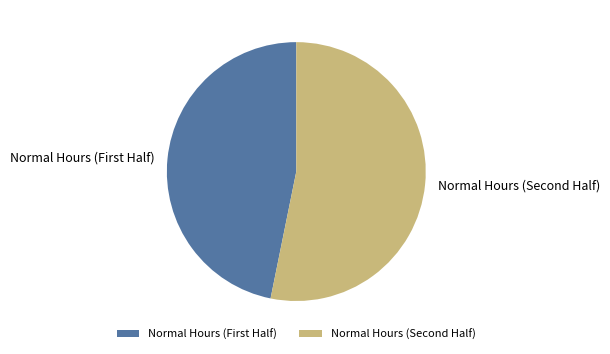

Which slice represents more than half of the pie?

Normal Hours (Second Half)